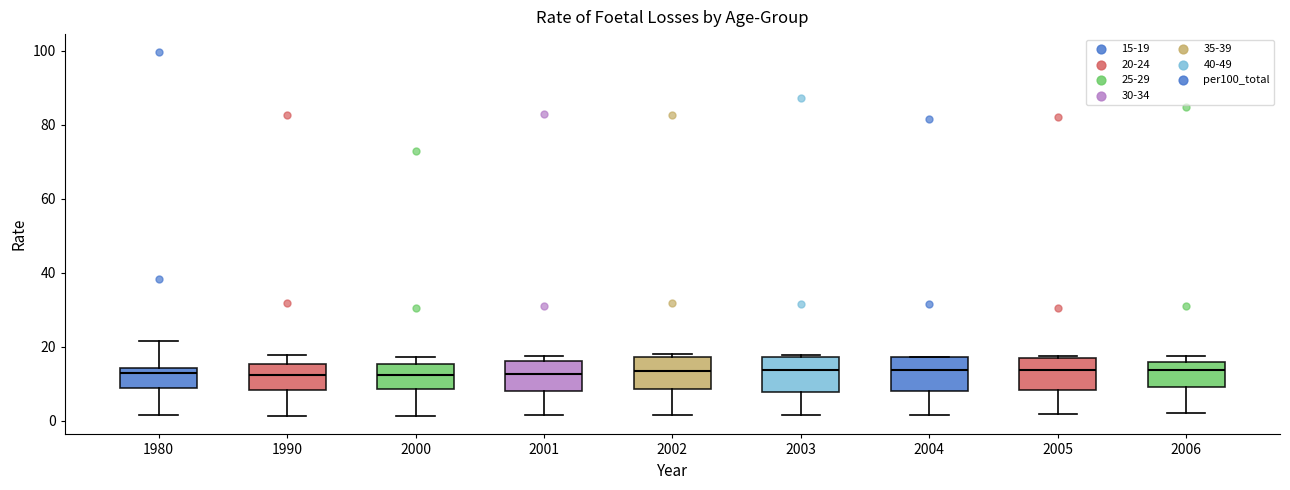

Reading left to right, transcribe this box plot: for each box, give where its median line is, the range the box spans, and where its two whiskers end, as read against the y-axis. The values are not printed on the chart, so give them approximately, as read against the axis.

1980: median 12, box 8 to 14, whiskers 2 to 22
1990: median 12, box 8 to 16, whiskers 2 to 18
2000: median 12, box 8 to 16, whiskers 2 to 18
2001: median 12, box 8 to 16, whiskers 2 to 18
2002: median 14, box 8 to 18, whiskers 2 to 18 (just above the box's upper edge)
2003: median 14, box 8 to 18, whiskers 2 to 18 (just above the box's upper edge)
2004: median 14, box 8 to 18, whiskers 2 to 18
2005: median 14, box 8 to 16, whiskers 2 to 18
2006: median 14, box 8 to 16, whiskers 2 to 18